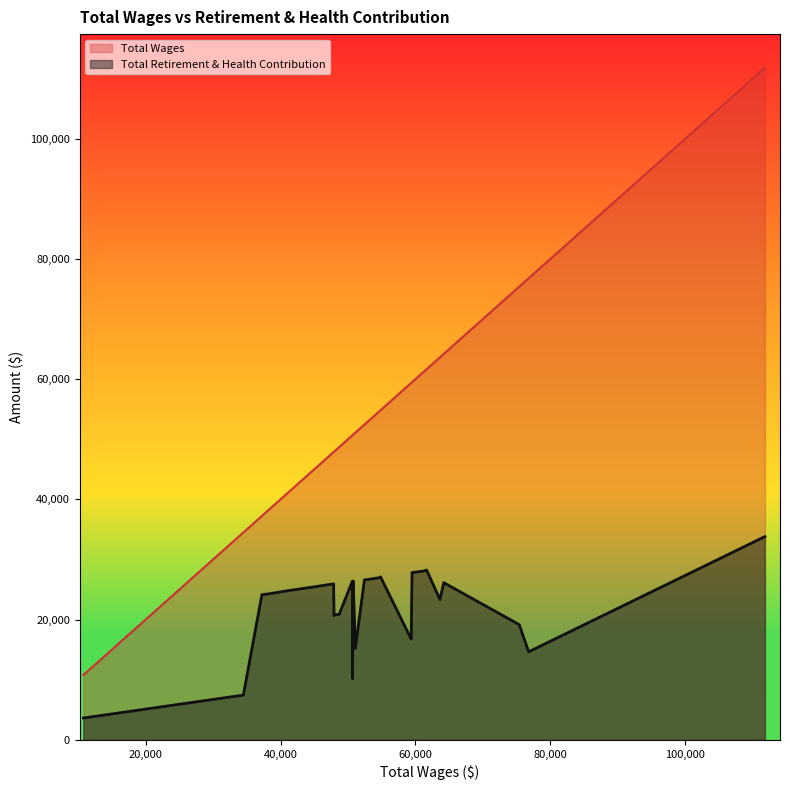

Which series has the widest spread of values?

Total Wages